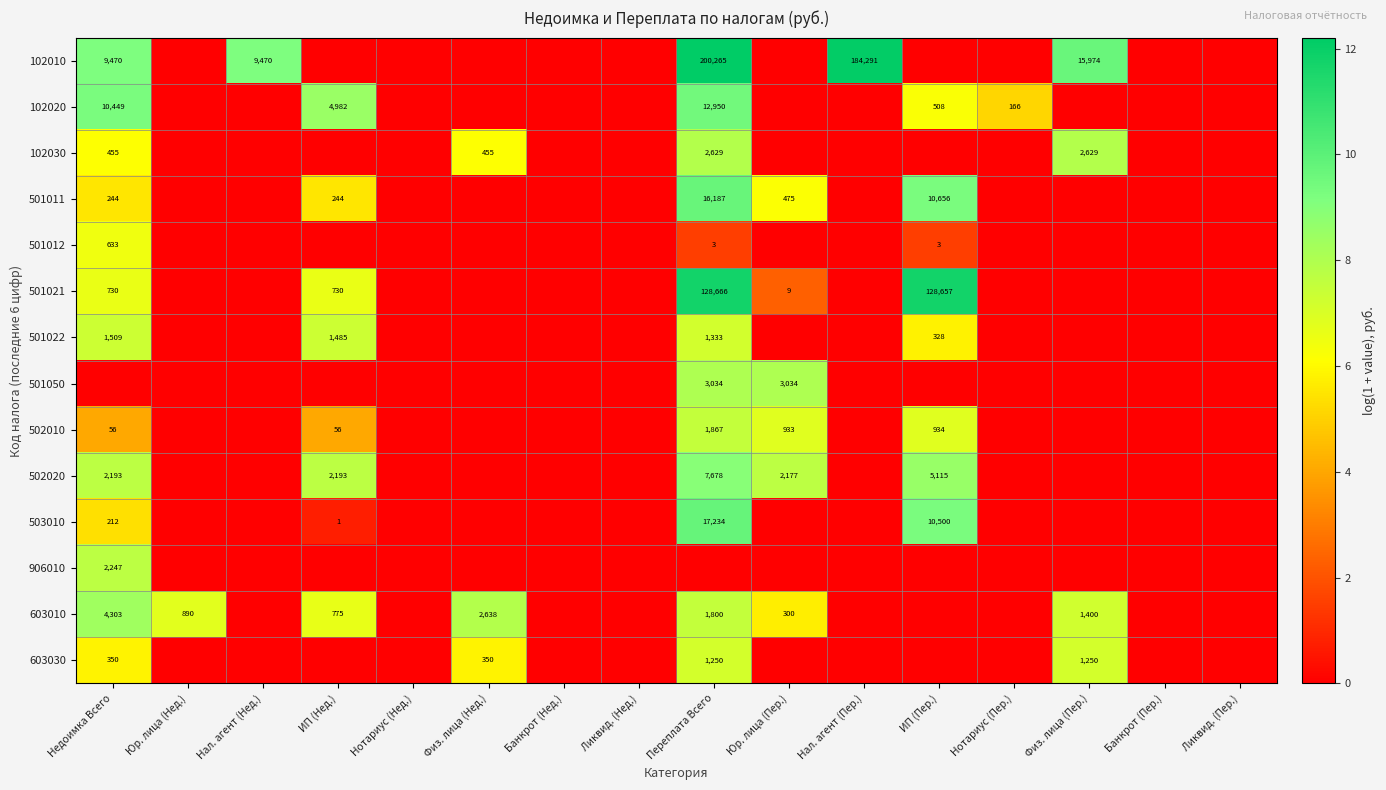

What is the total value across all series at Юр. лица (Пер.)?

36.7